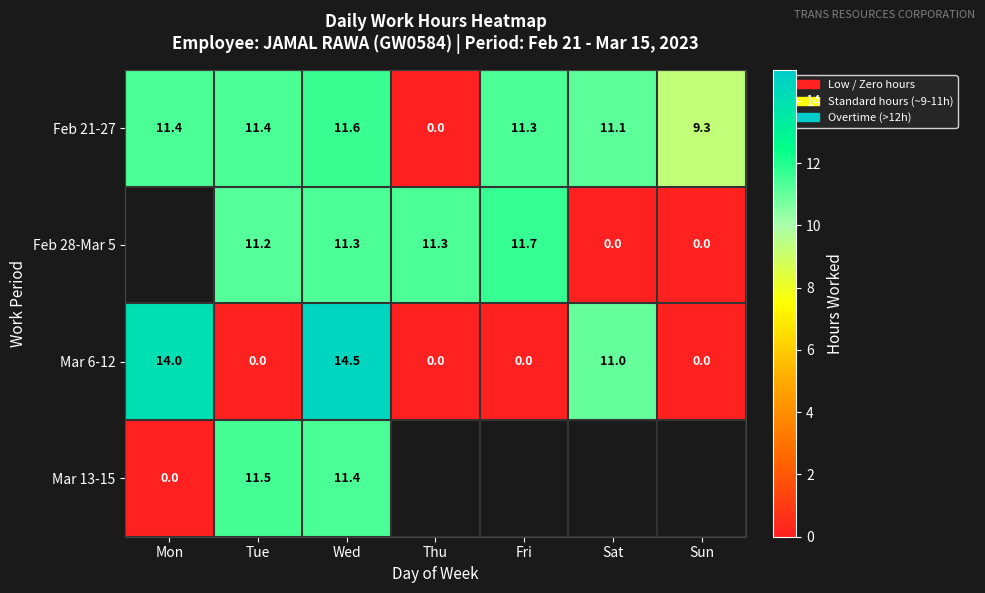

At which label is Mar 6-12 closest to 7?

Sat